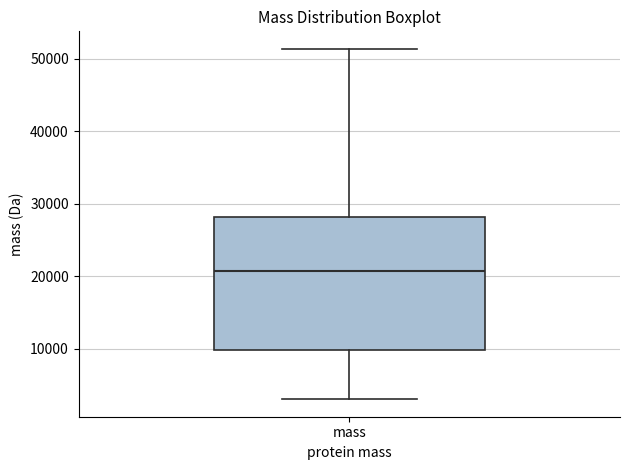

Read this box plot against the y-axis: the position of the median line, the range covered by the box, and the ends of both whiskers. The values are not printed on the chart, so give them approximately, as read against the axis.

median 21000, box 10000 to 28000, whiskers 3000 to 51000